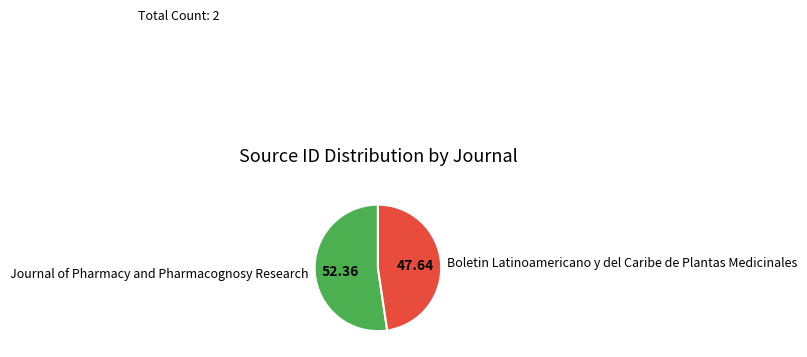

Does Journal of Pharmacy and Pharmacognosy Research represent more than half of the total?

Yes